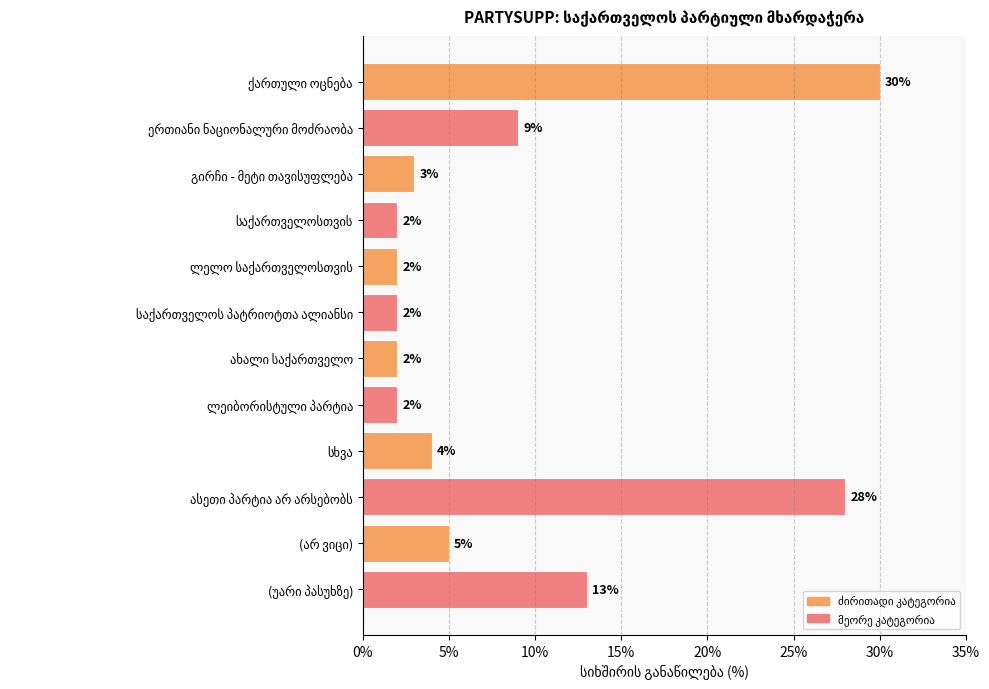

Reading top to bottom, transcribe all the data shown in this chart.

30	9	3	2	2	2	2	2	4	28	5	13